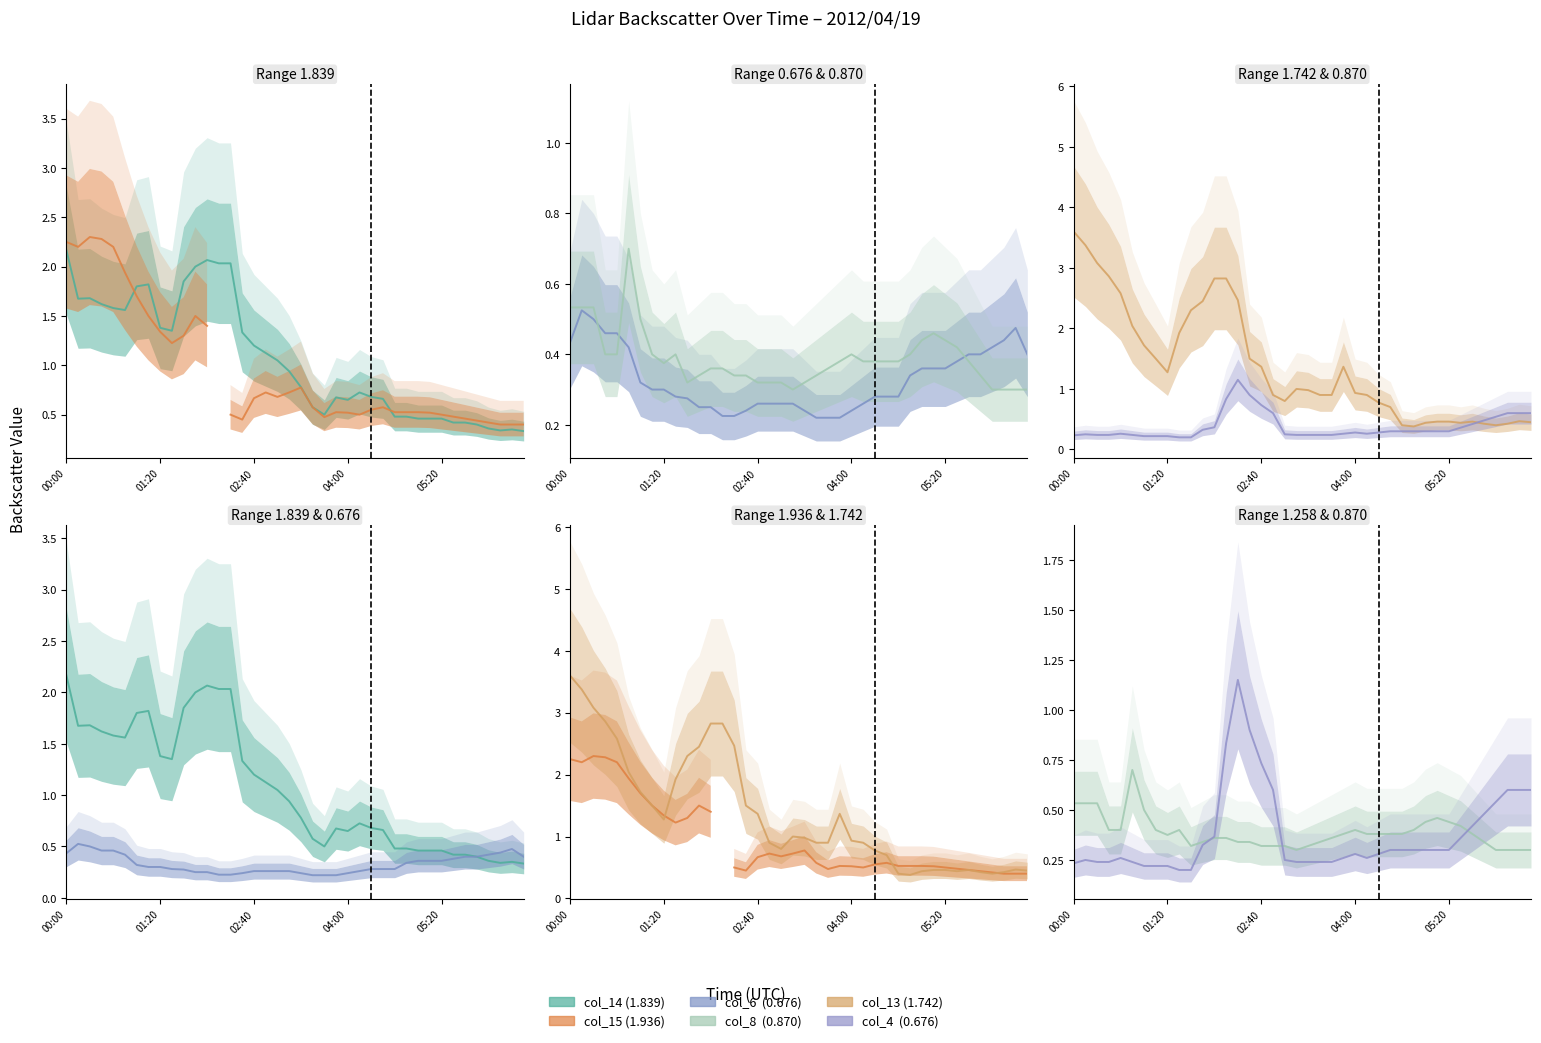

True or false: col_4 and col_8 cross at least once.

True